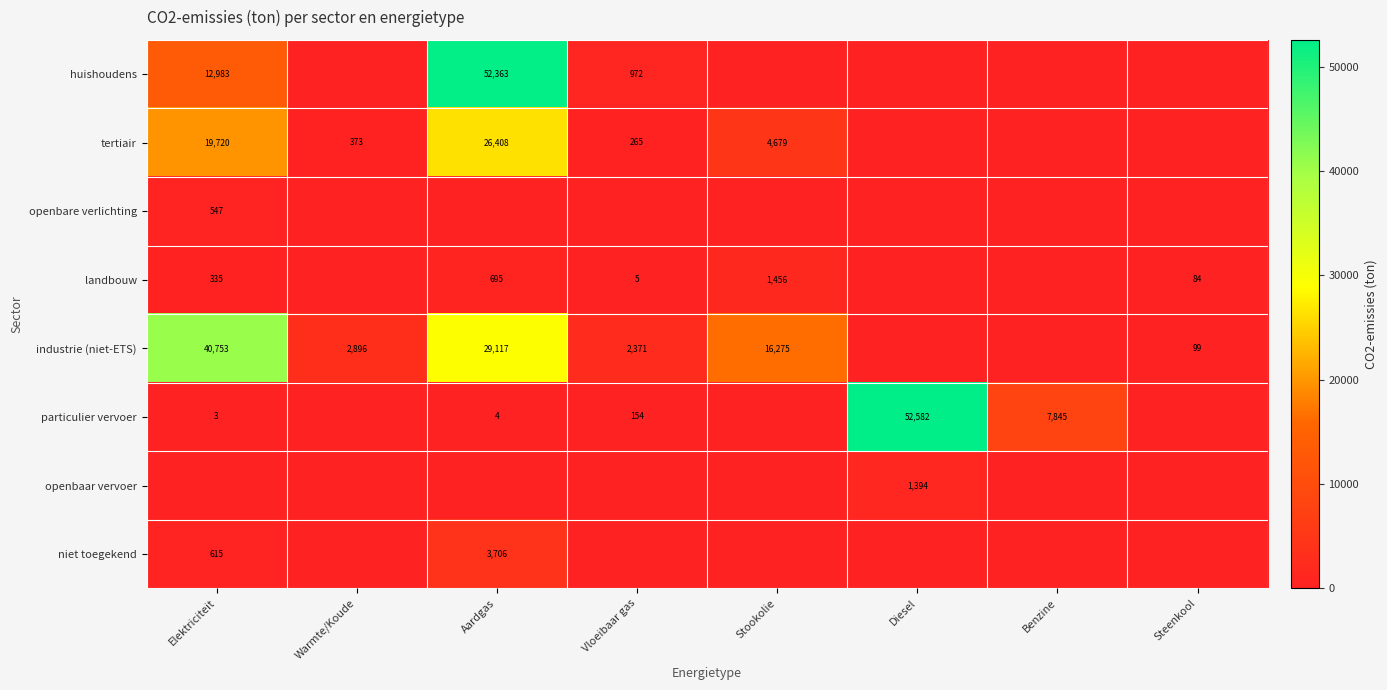

True or false: particulier vervoer has a value of 205 at Vloeibaar gas.

False